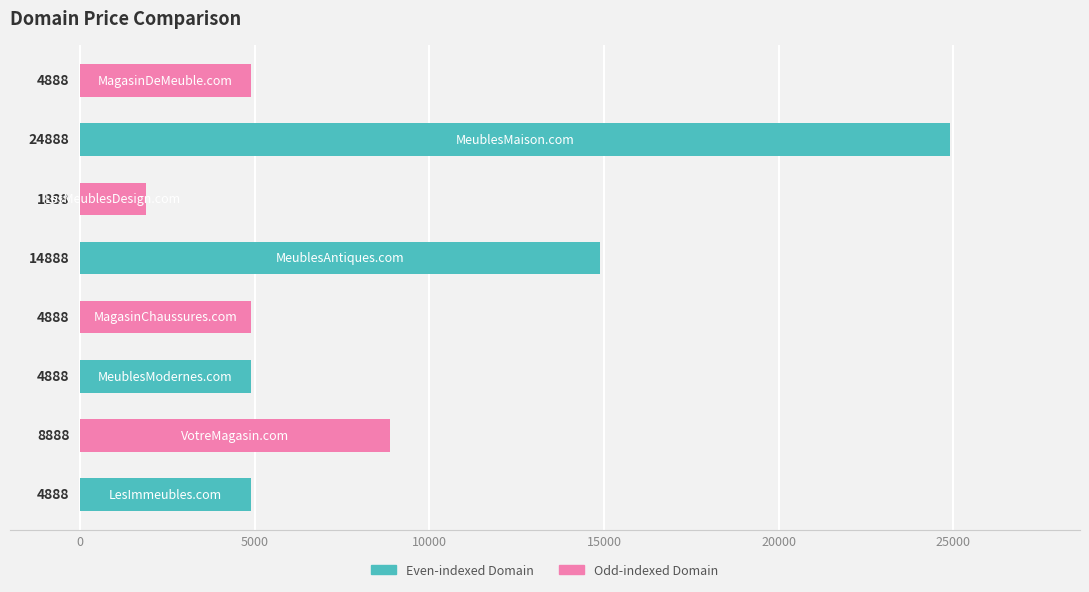

Reading bottom to top, what are all the values shown in this chart?

4888	8888	4888	4888	14888	1888	24888	4888